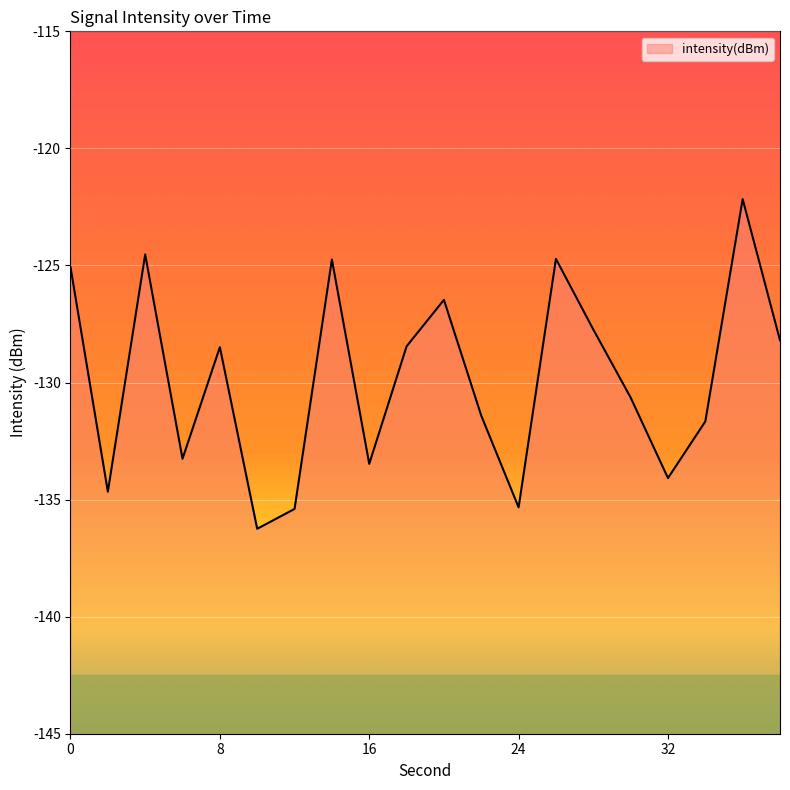

What is the change in value from 14 to 22?

-6.7